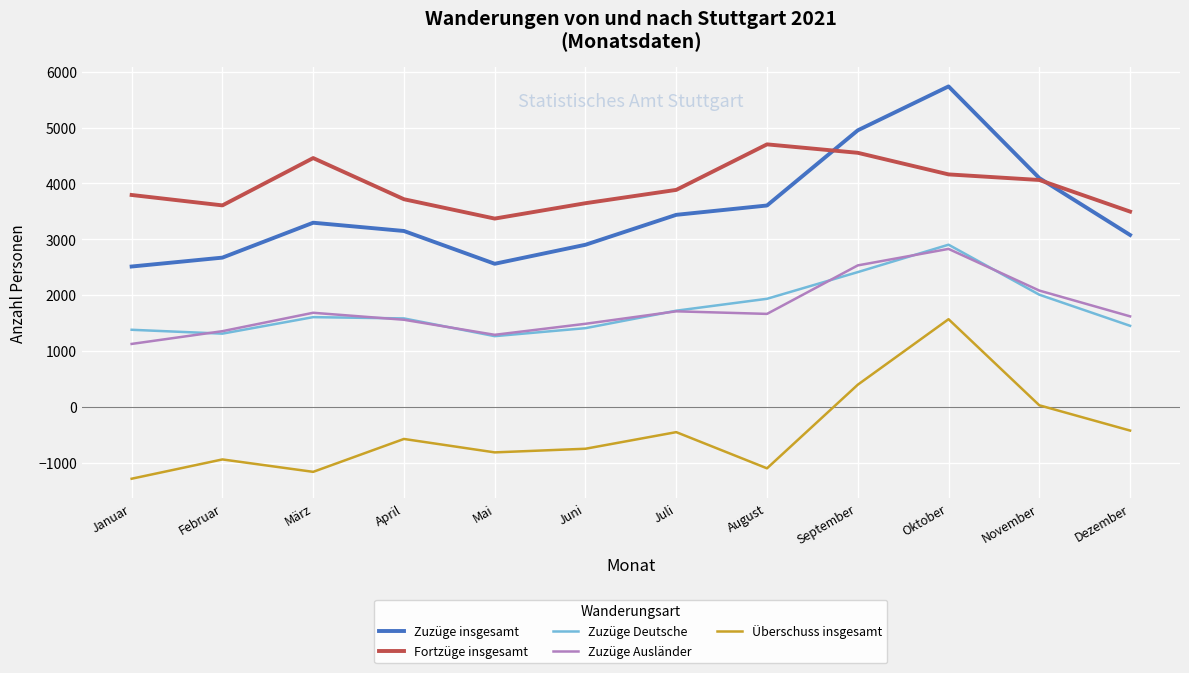

At Juni, list the series in order from smallest to largest.

Überschuss insgesamt, Zuzüge Deutsche, Zuzüge Ausländer, Zuzüge insgesamt, Fortzüge insgesamt